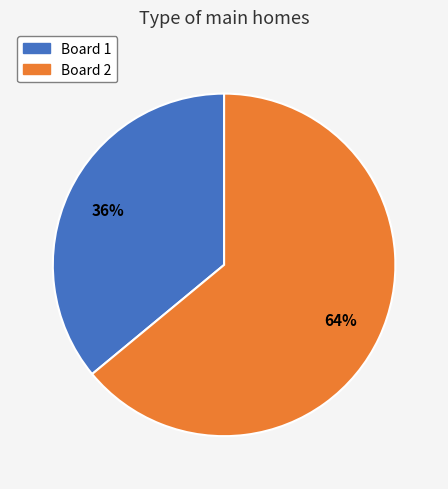

To the nearest percent, what is the average slice percentage?

50%